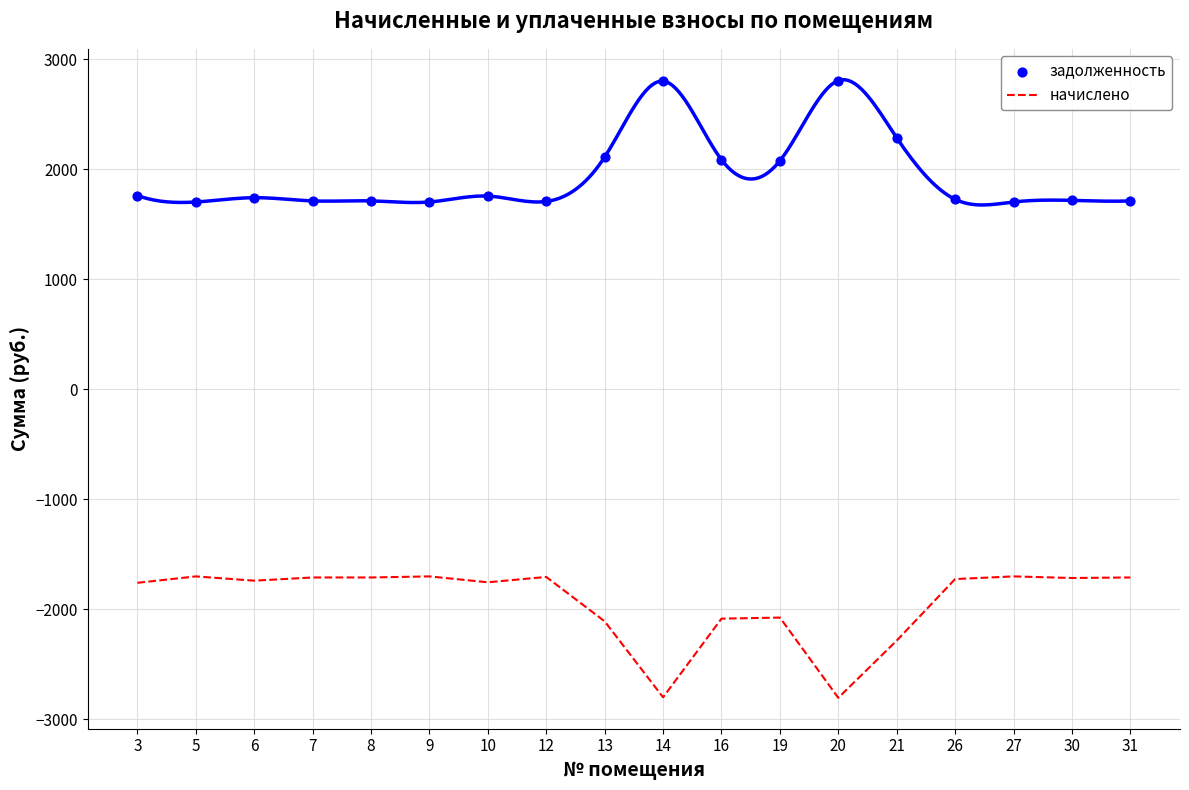

Which series reaches the maximum Y coordinate?

задолженность